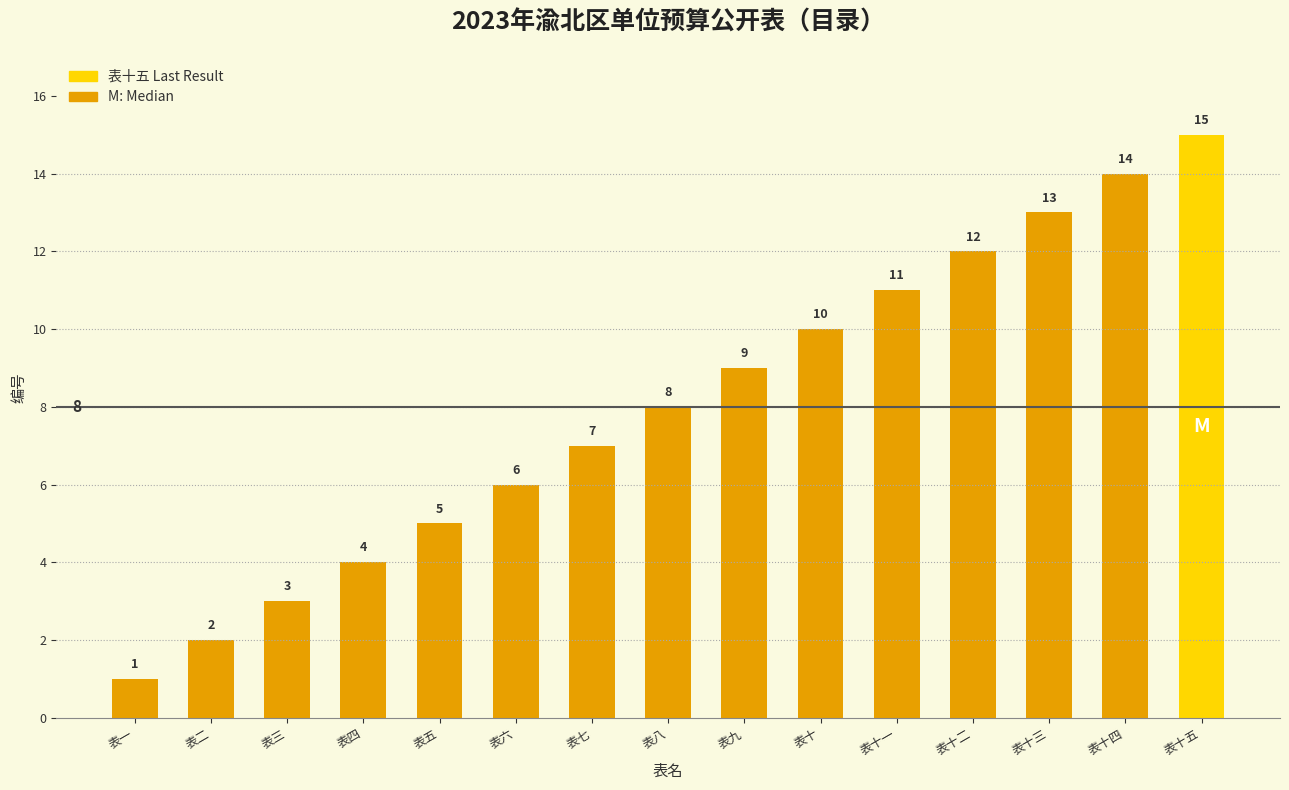

Reading left to right, list all the values displayed in this chart.

1	2	3	4	5	6	7	8	9	10	11	12	13	14	15